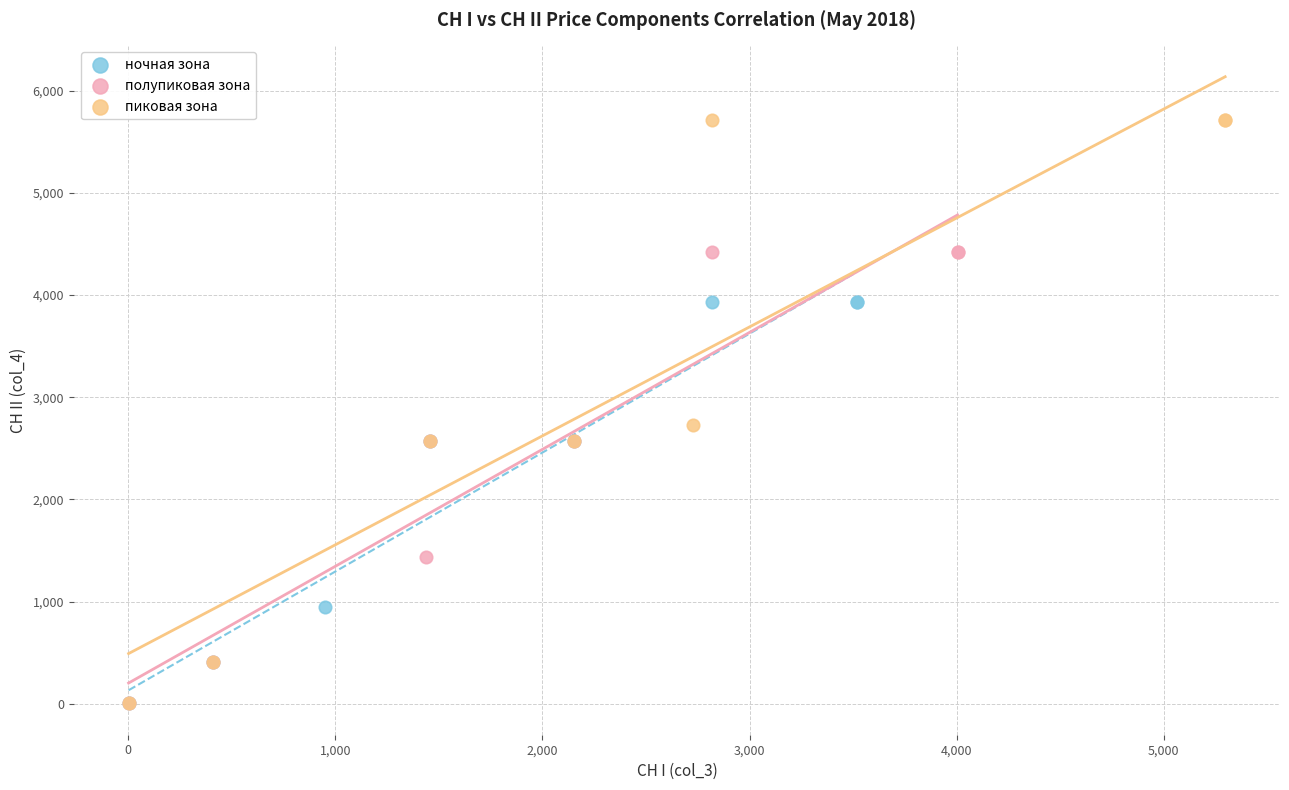

Which series has the widest spread of Y values?

пиковая зона